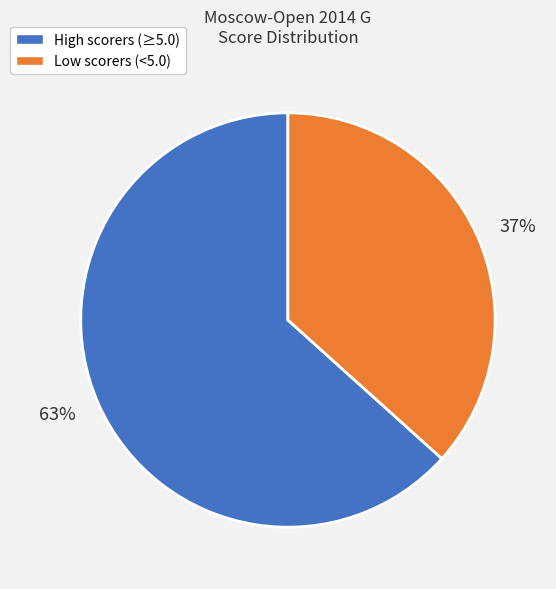

To the nearest percent, what is the average slice percentage?

50%